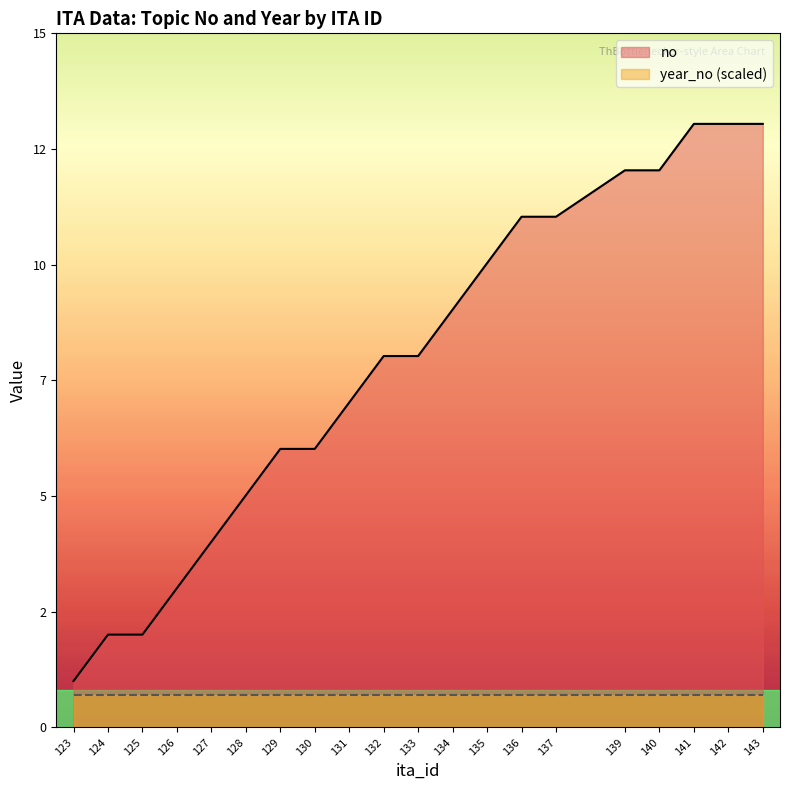

Where does the data first go above 8?

134